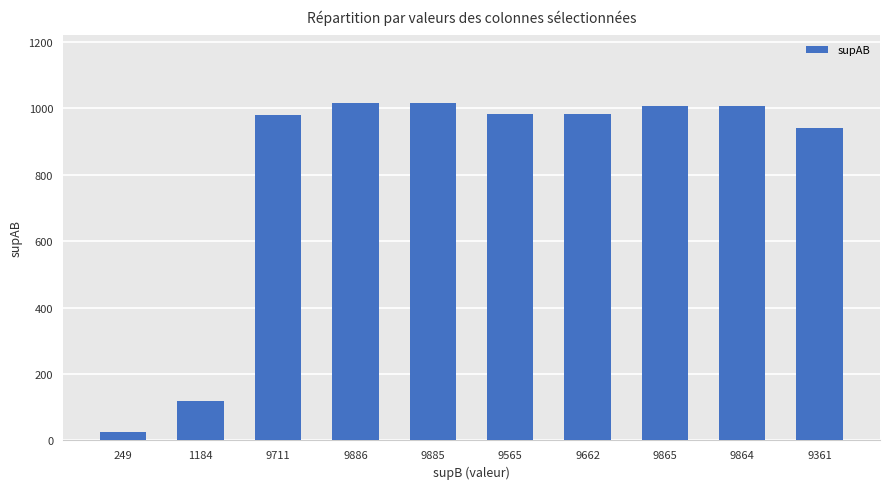

What is the difference between the values at 9662 and 9865?

25